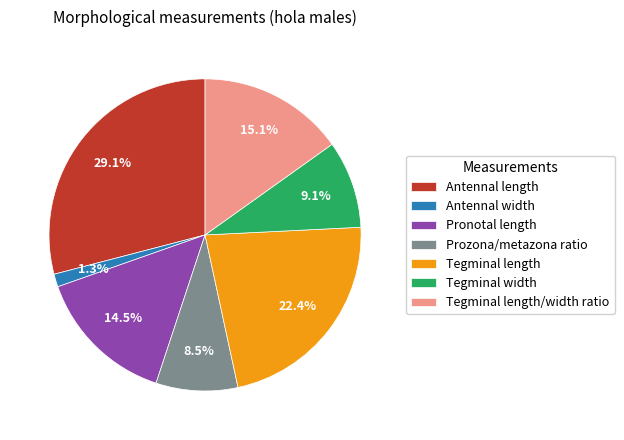

Does Antennal length account for over 50% of the chart?

No